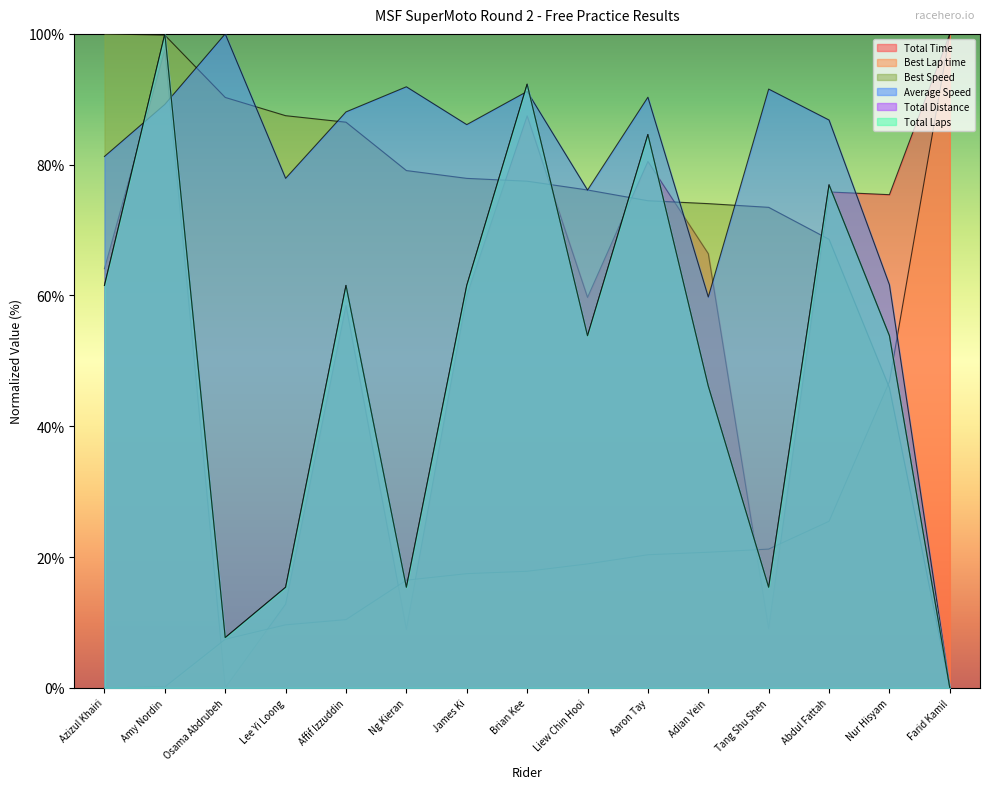

What is the value of the Best Lap time point at the 11th from the left?

20.7